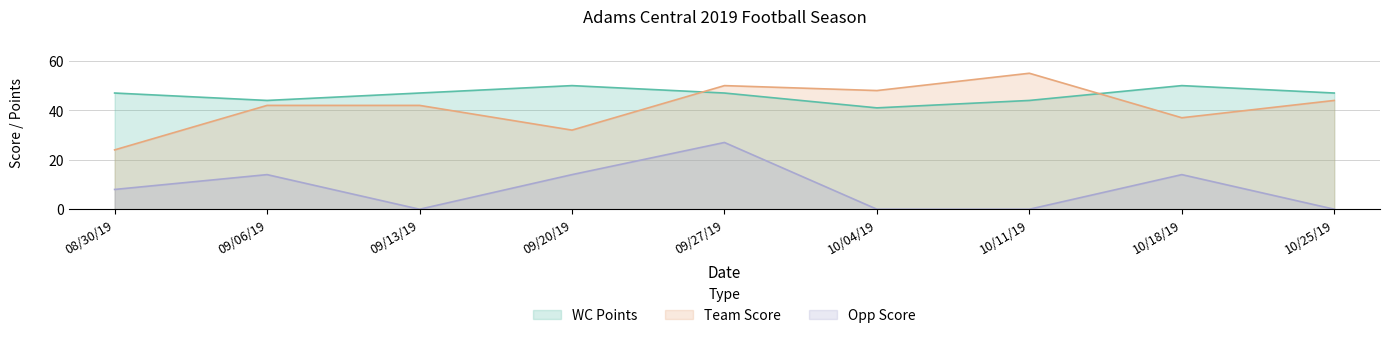

List the labels in order of Opp Score value, smallest first.

09/13/19, 10/04/19, 10/11/19, 10/25/19, 08/30/19, 09/06/19, 09/20/19, 10/18/19, 09/27/19